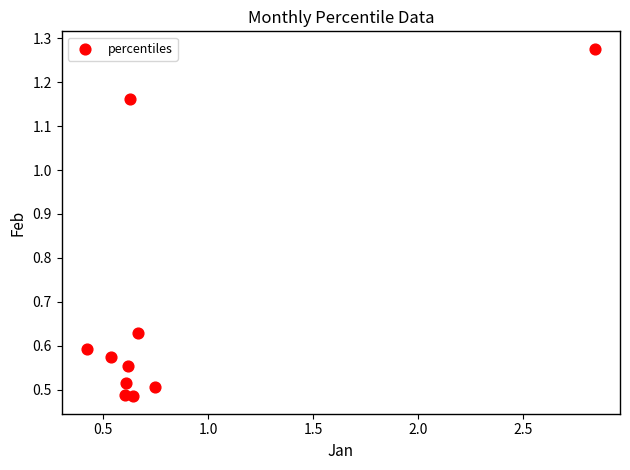

What is the range of Y values (max minus min)?

0.8